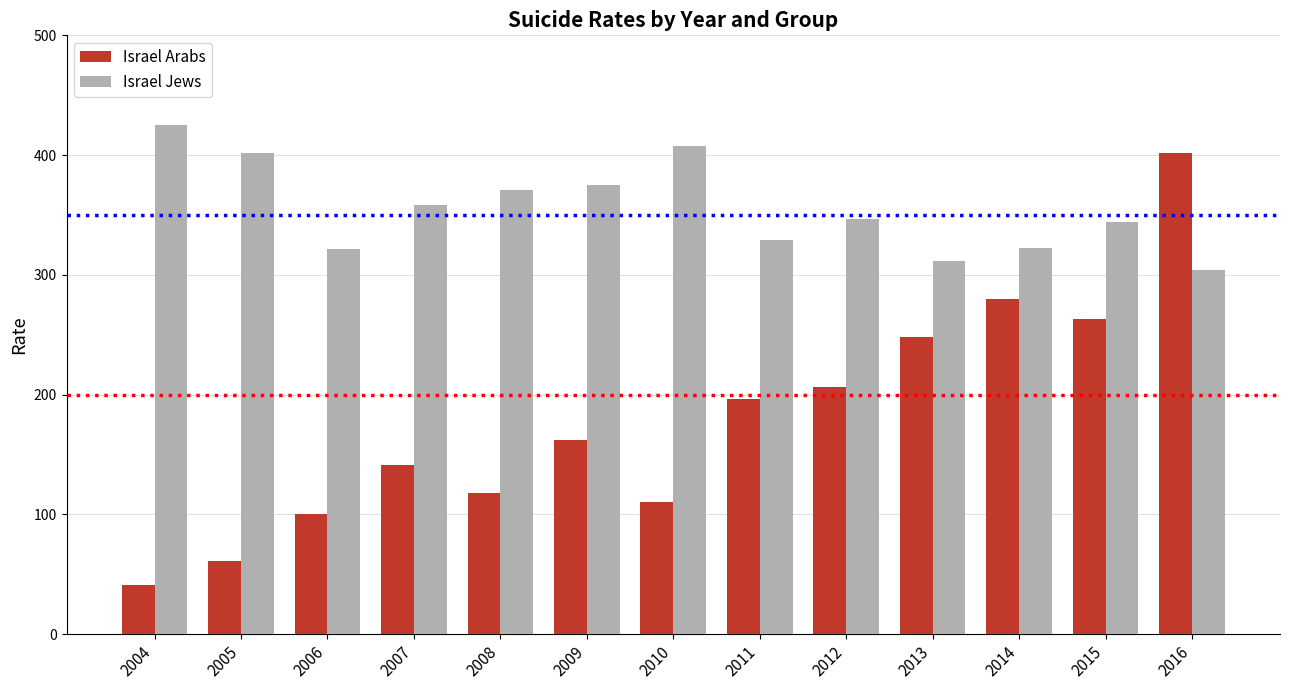

Are the bars grouped side by side (vs. stacked)?

Yes